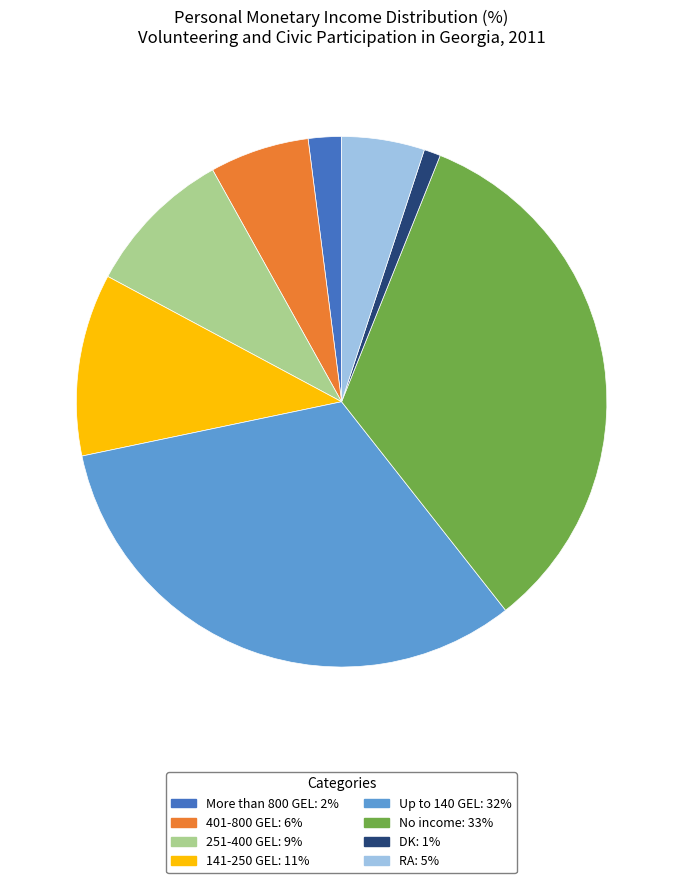

Which slice is the smallest?

DK